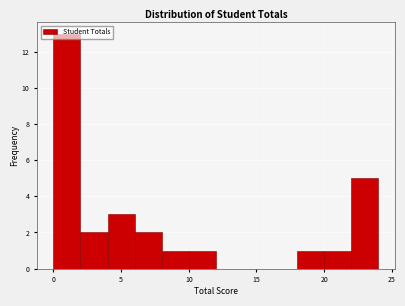

Reading left to right, transcribe this chart: for each bar, give the range it covers on the x-axis and its height. The values are not printed on the chart, so give them approximately, as read against the axis.

0 to 2: 13
2 to 4: 2
4 to 6: 3
6 to 8: 2
8 to 10: 1
10 to 12: 1
12 to 14: 0
14 to 16: 0
16 to 18: 0
18 to 20: 1
20 to 22: 1
22 to 24: 5